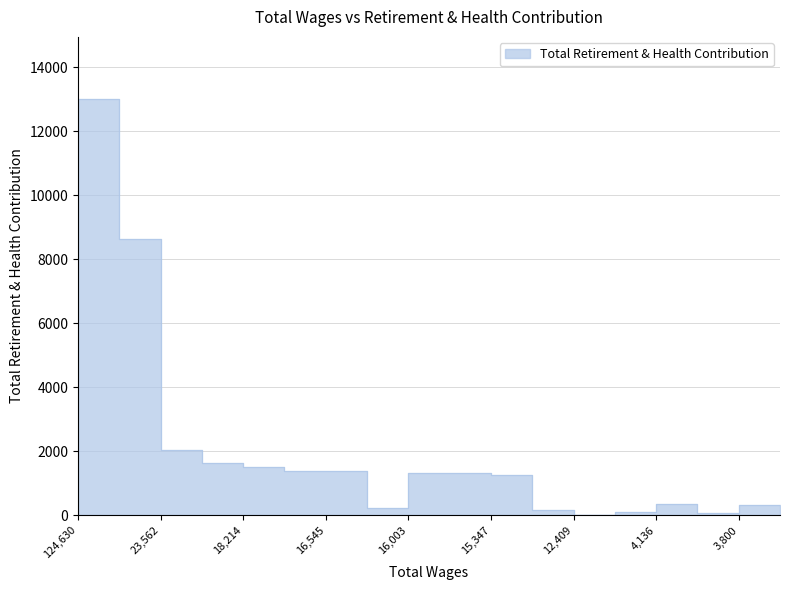

True or false: the data shows 2262 at 16545.0.

False